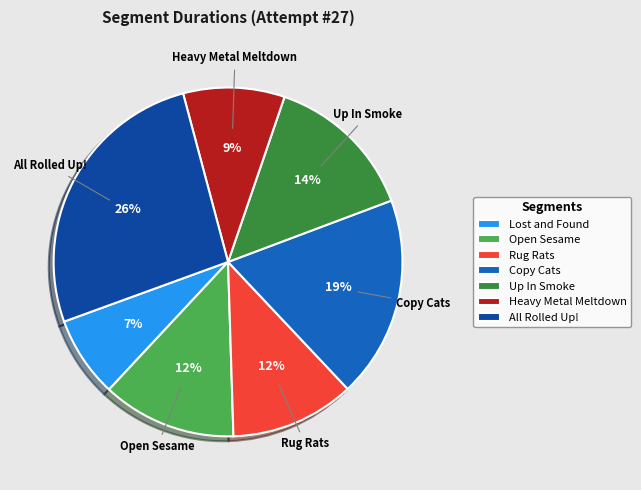

Is it true that Heavy Metal Meltdown is 1% of the pie?

False